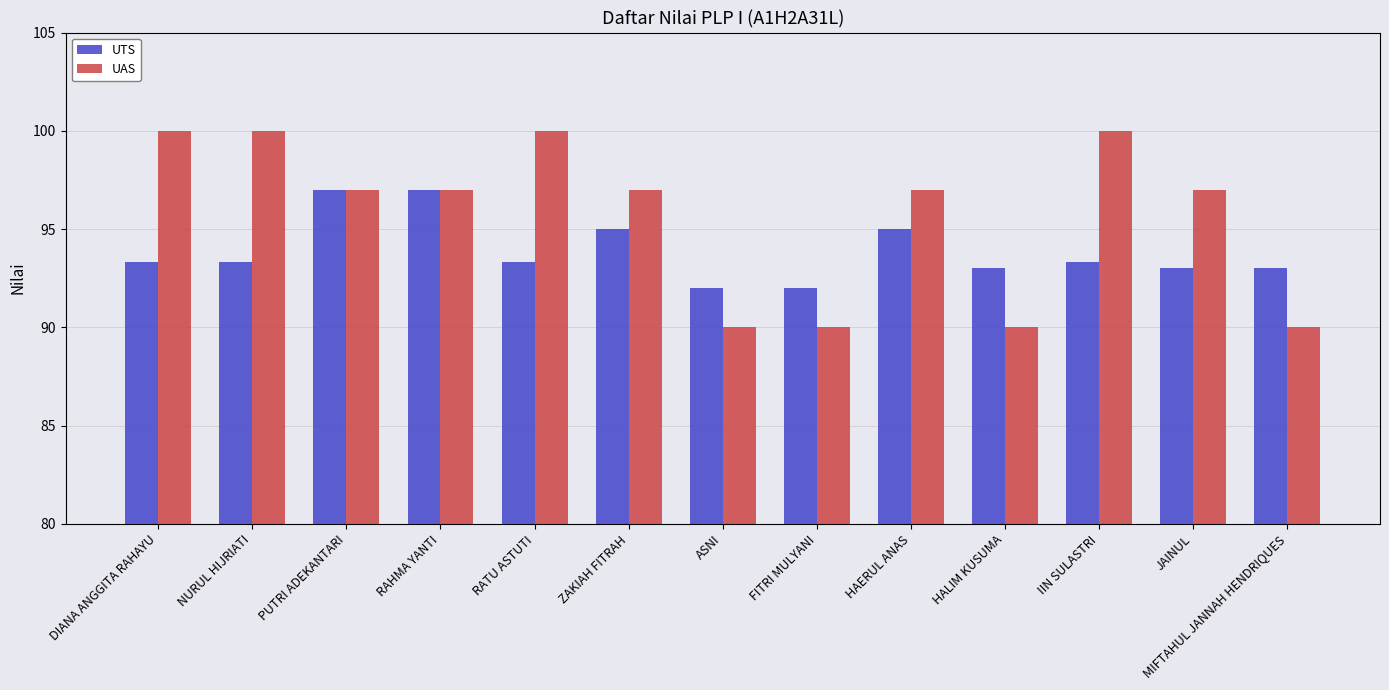

What is the value of the UTS bar at the 2nd from the left?

93.3